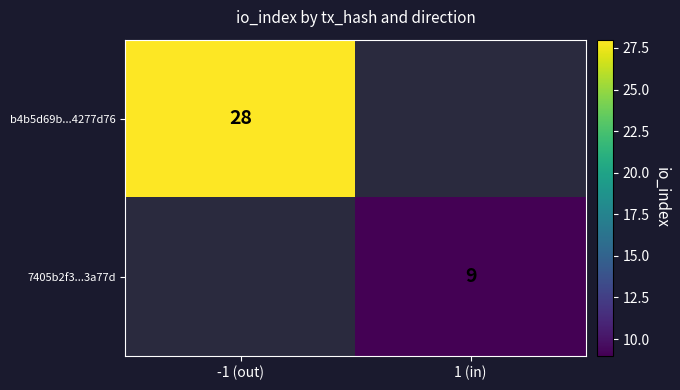

Is it true that 7405b2f3...3a77d equals 9 at 1 (in)?

True